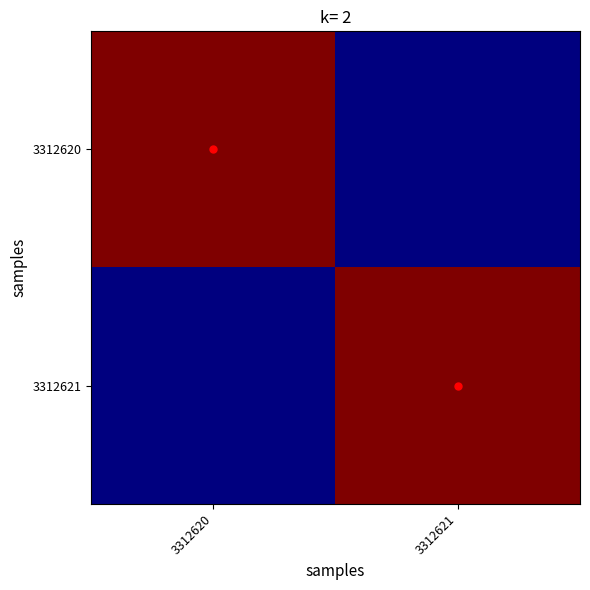

What is the greatest value displayed?

4.6